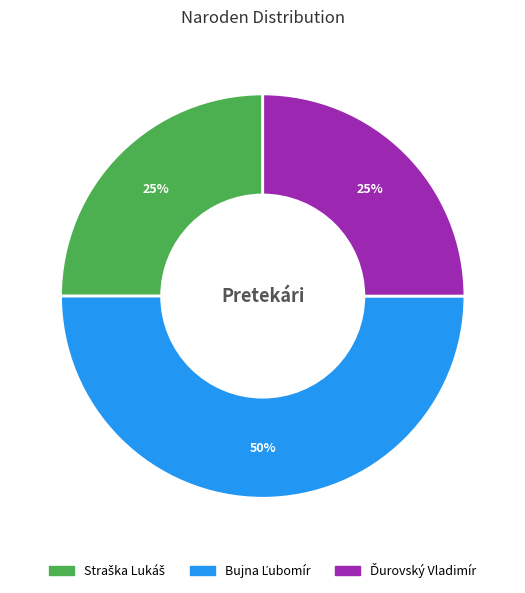

To the nearest percent, what is the average slice percentage?

33%